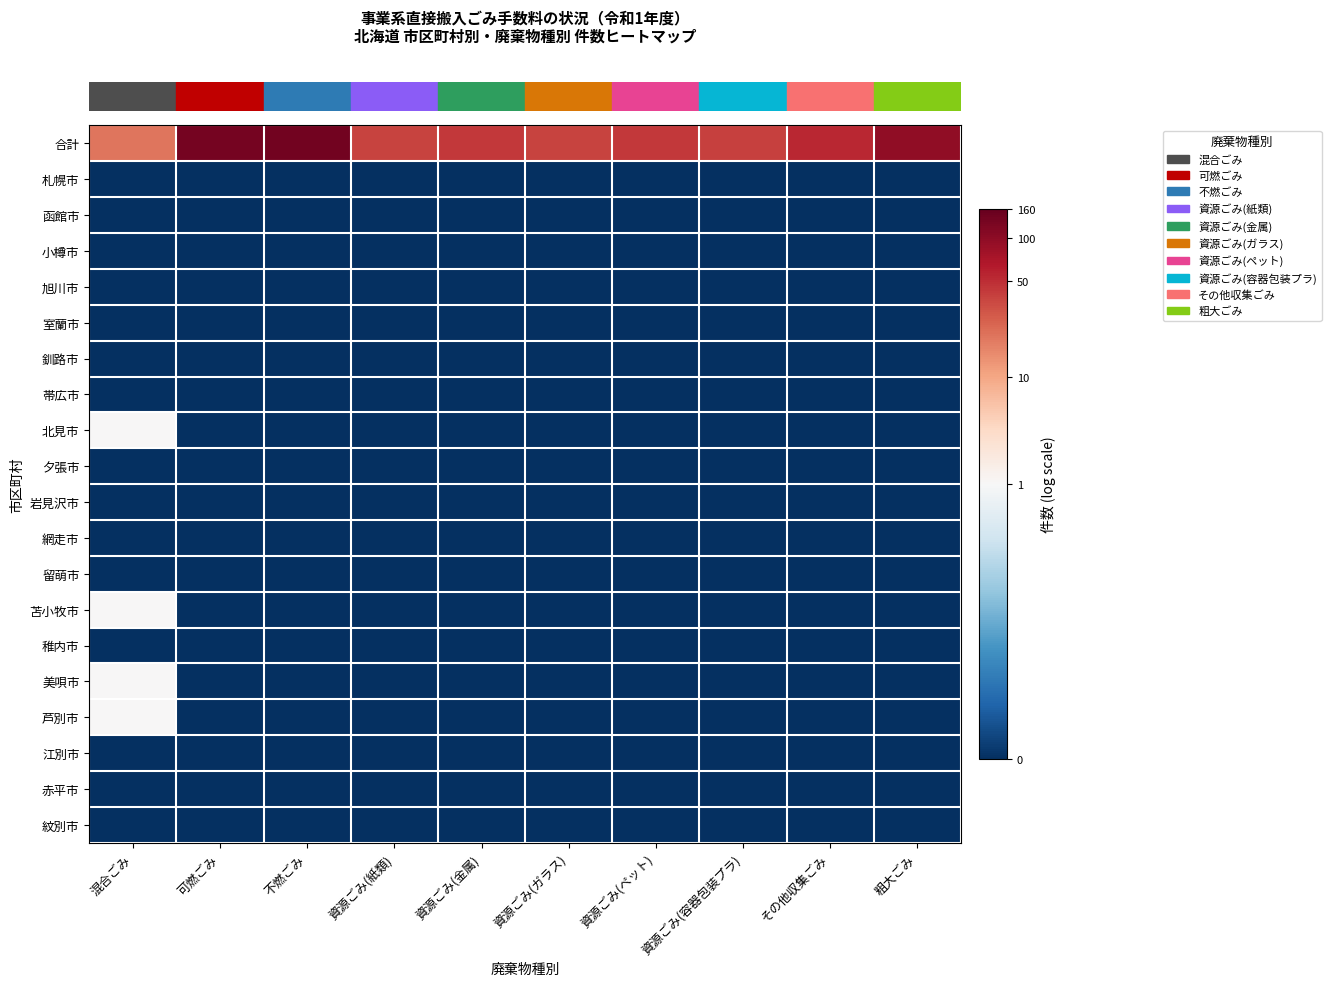

How many data points does each series have?

10